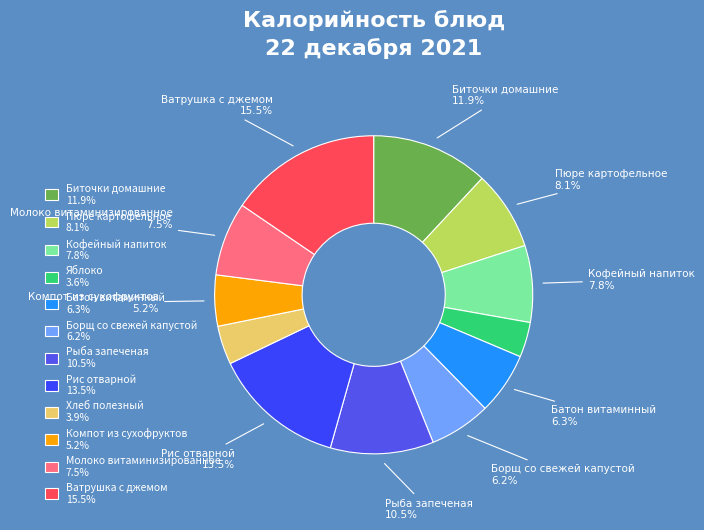

Which category has the biggest portion of the pie?

Ватрушка с джемом